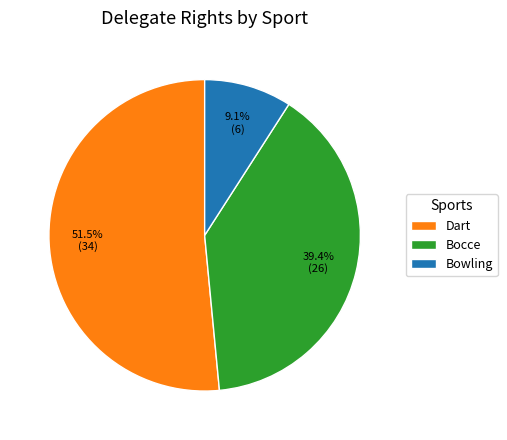

Is there a majority slice in this chart?

Yes